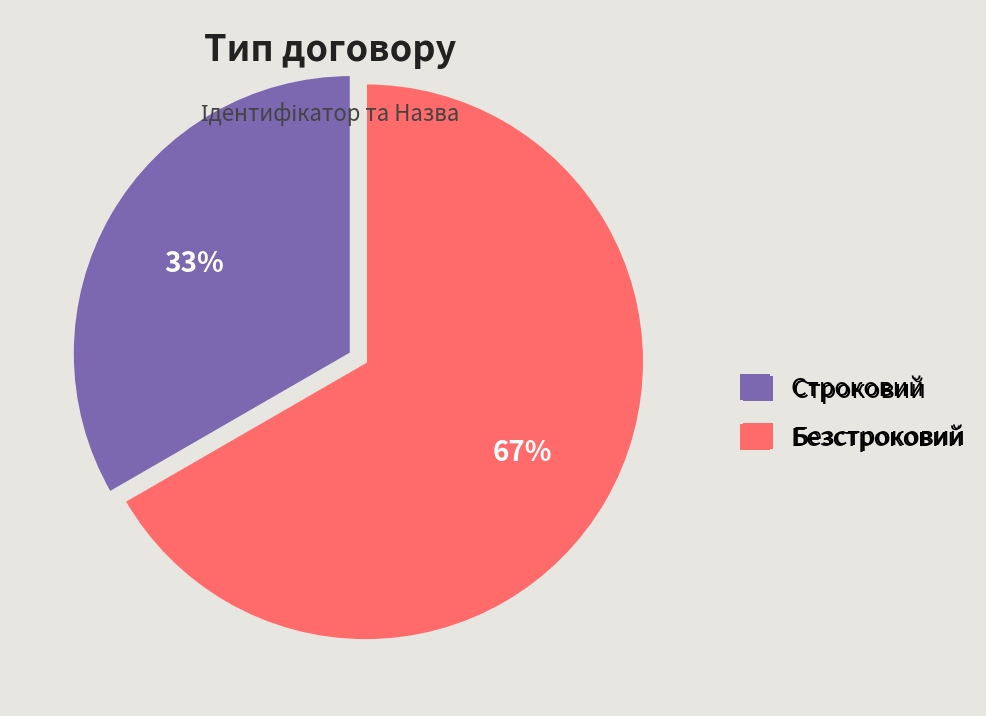

To the nearest percent, what is the average slice percentage?

50%